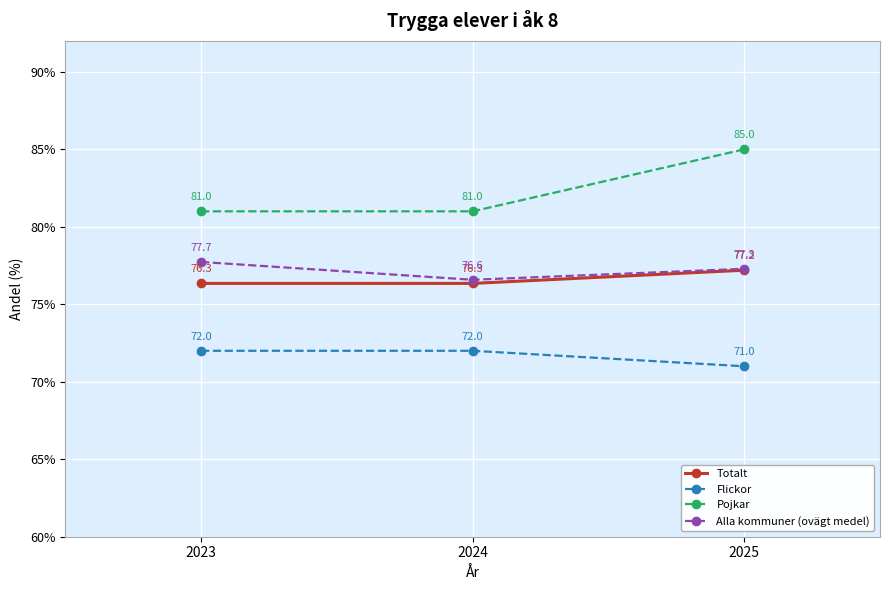

Is it true that Flickor equals 41.9 at 2024?

False